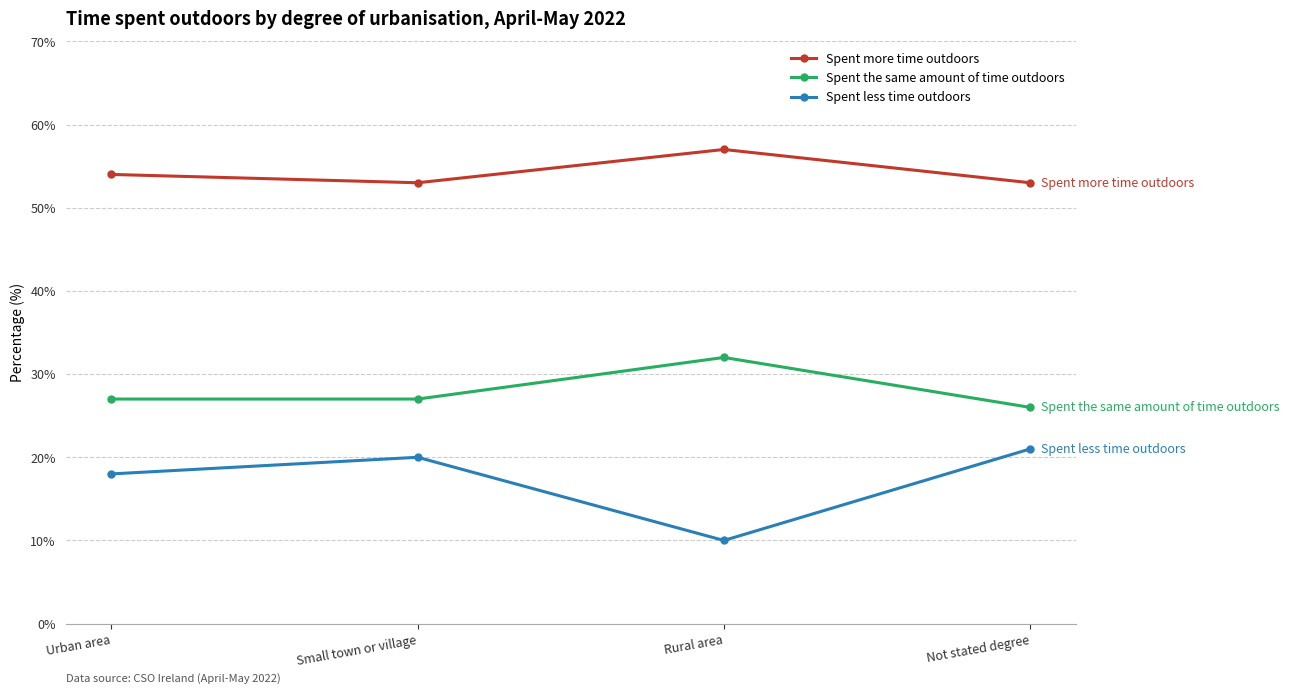

True or false: Spent the same amount of time outdoors has more than 2 interior local peaks.

False